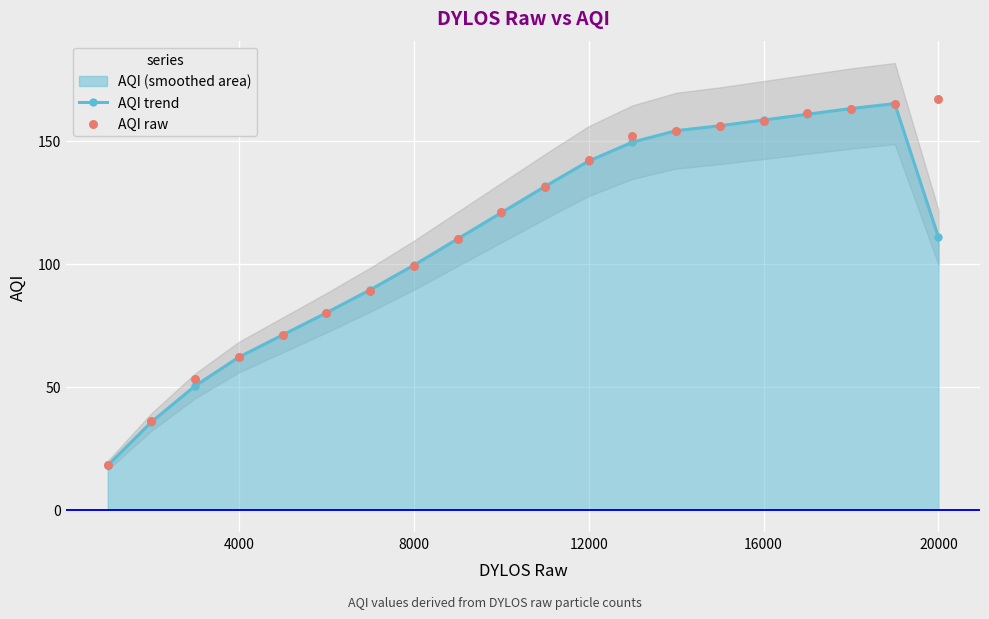

Which series has the largest total across all categories?

AQI raw